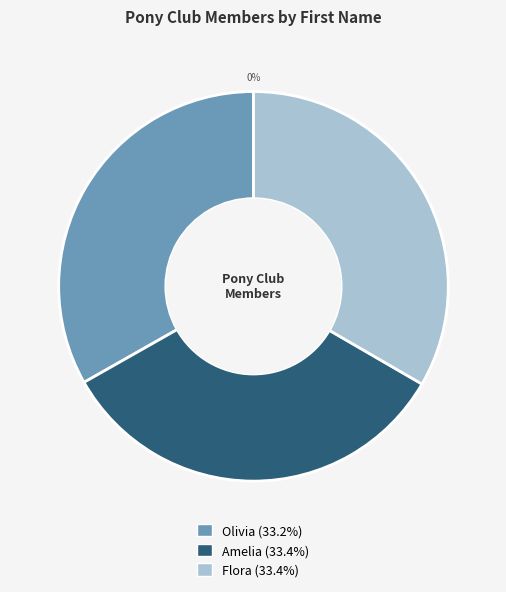

Between Olivia and Amelia, which is larger?

Amelia